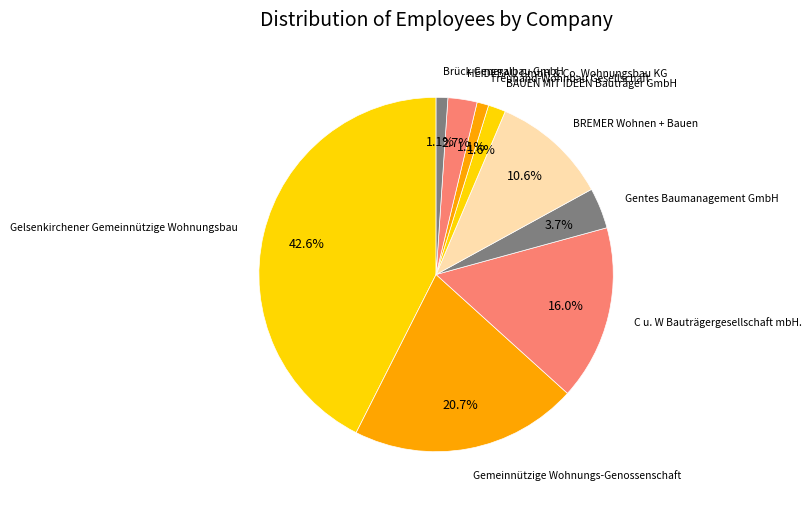

Approximately how many times larger is the value at Brück Generalbau GmbH compared to HEIDEBAU GmbH & Co. Wohnungsbau KG?

0.4